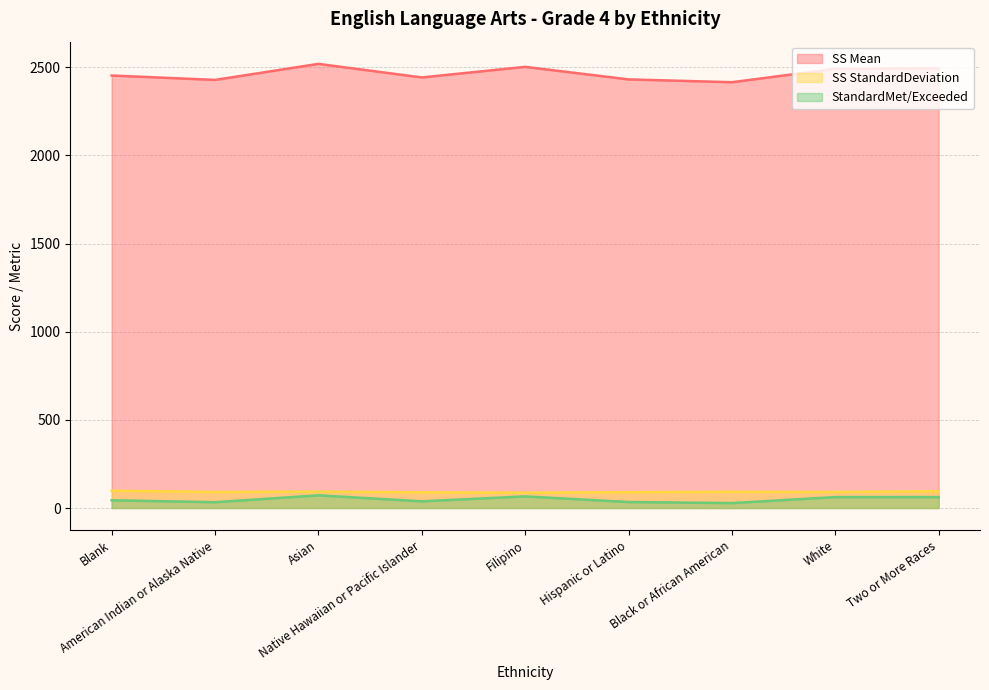

What is the spread (max minus min) of values at Native Hawaiian or Pacific Islander?

2404